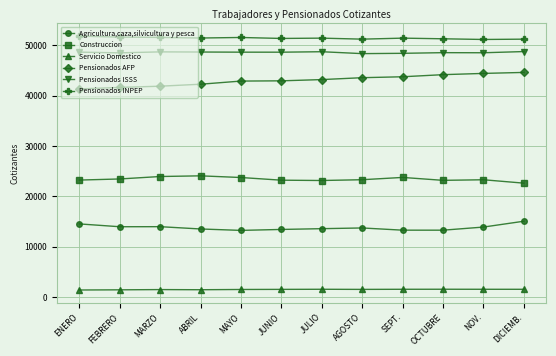

True or false: Pensionados INPEP and Servicio Domestico intersect in this chart.

False